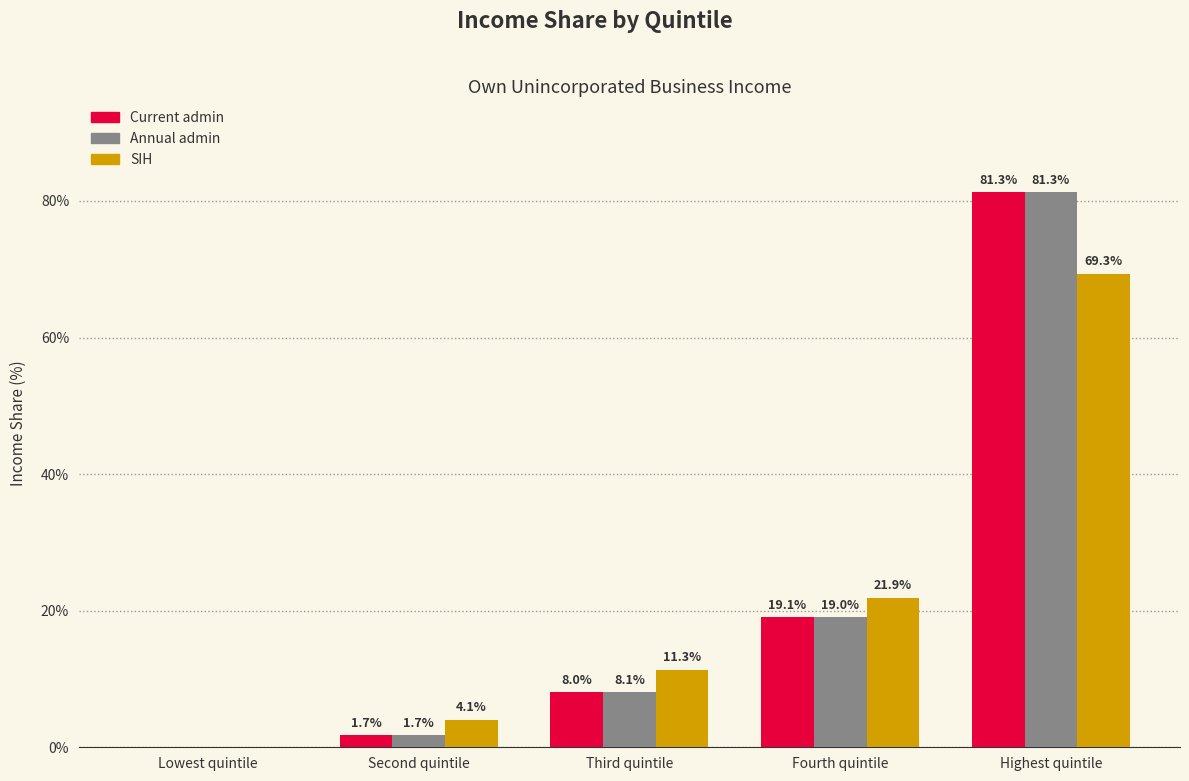

At which category is the sum across all series the highest?

Highest quintile